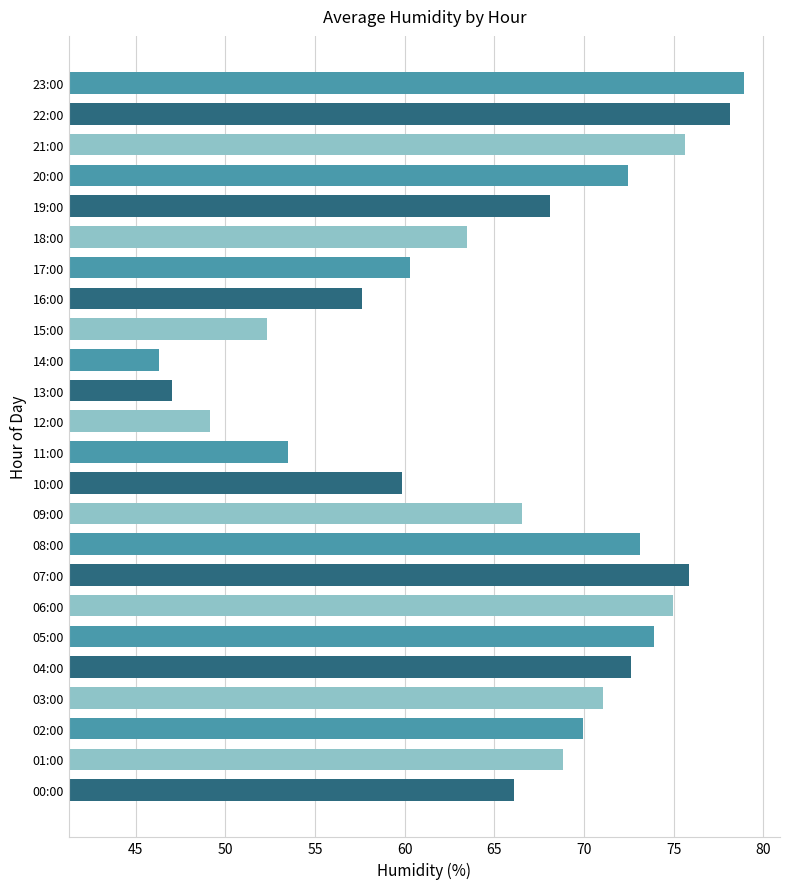

What is the ratio of the value at 22:00 to the value at 09:00?

1.2